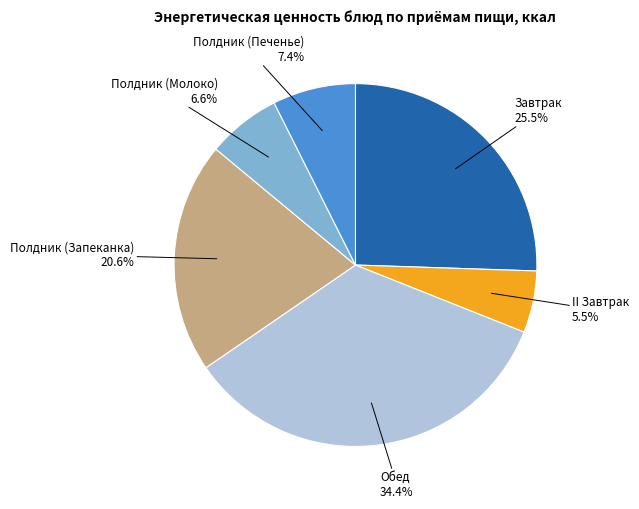

Is there a majority slice in this chart?

No